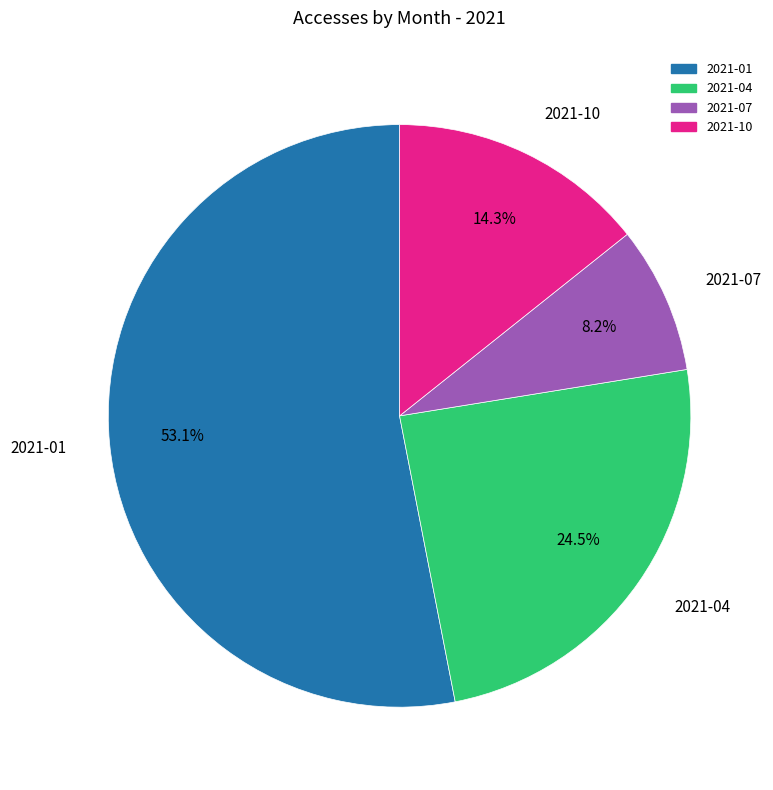

Which slice represents more than half of the pie?

2021-01